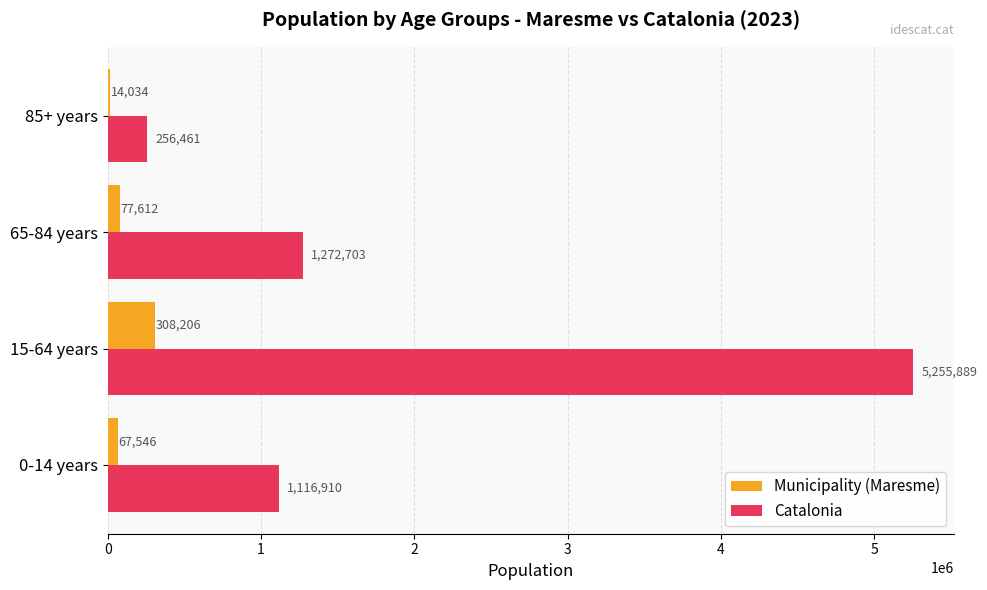

What is the sum of all Municipality (Maresme) values?

467398